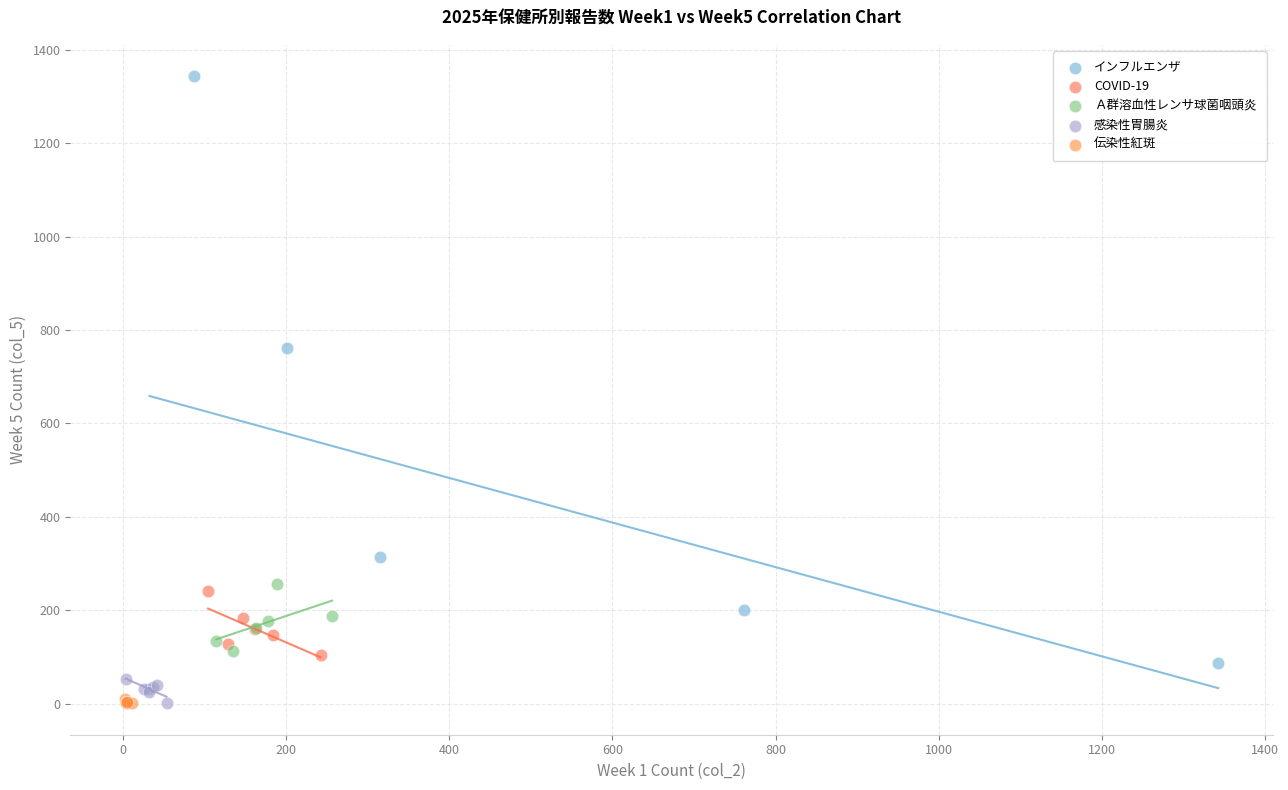

Which series reaches the maximum Y coordinate?

インフルエンザ